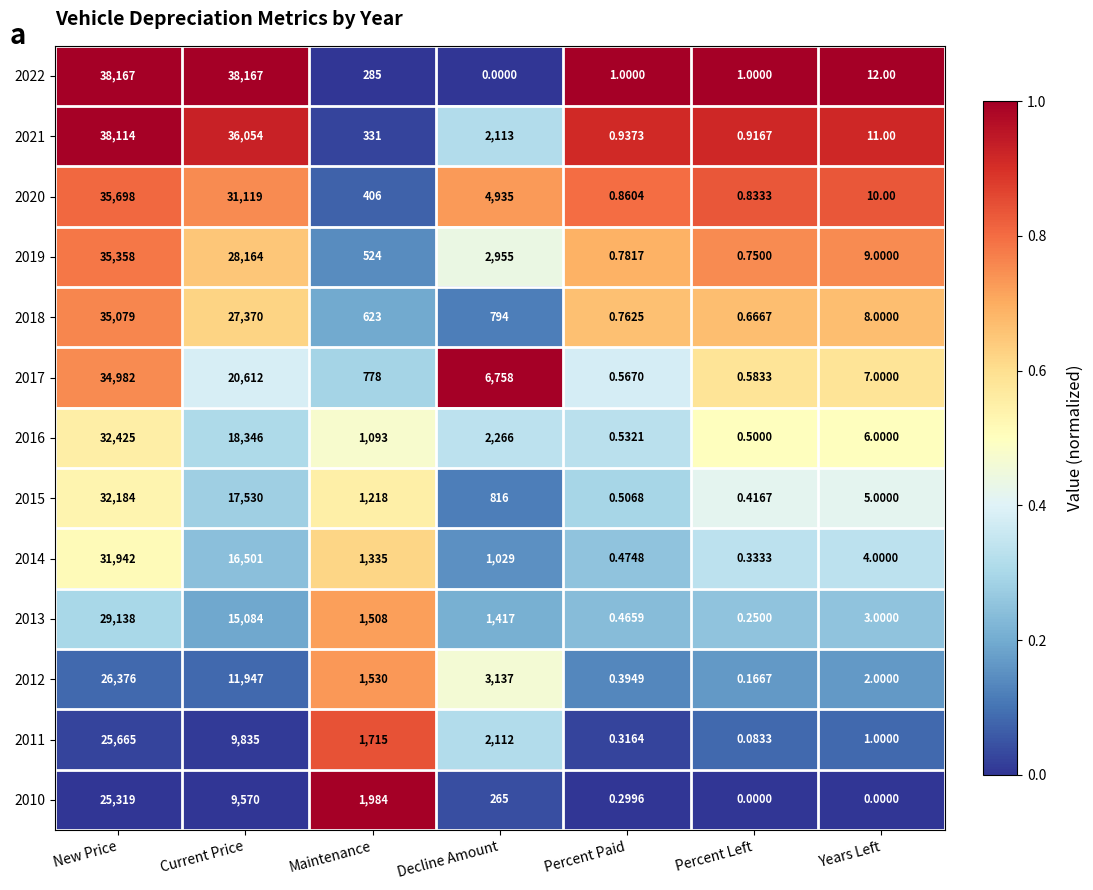

List the labels in order of 2013 value, largest first.

New Price, Current Price, Maintenance, Decline Amount, Years Left, Percent Paid, Percent Left